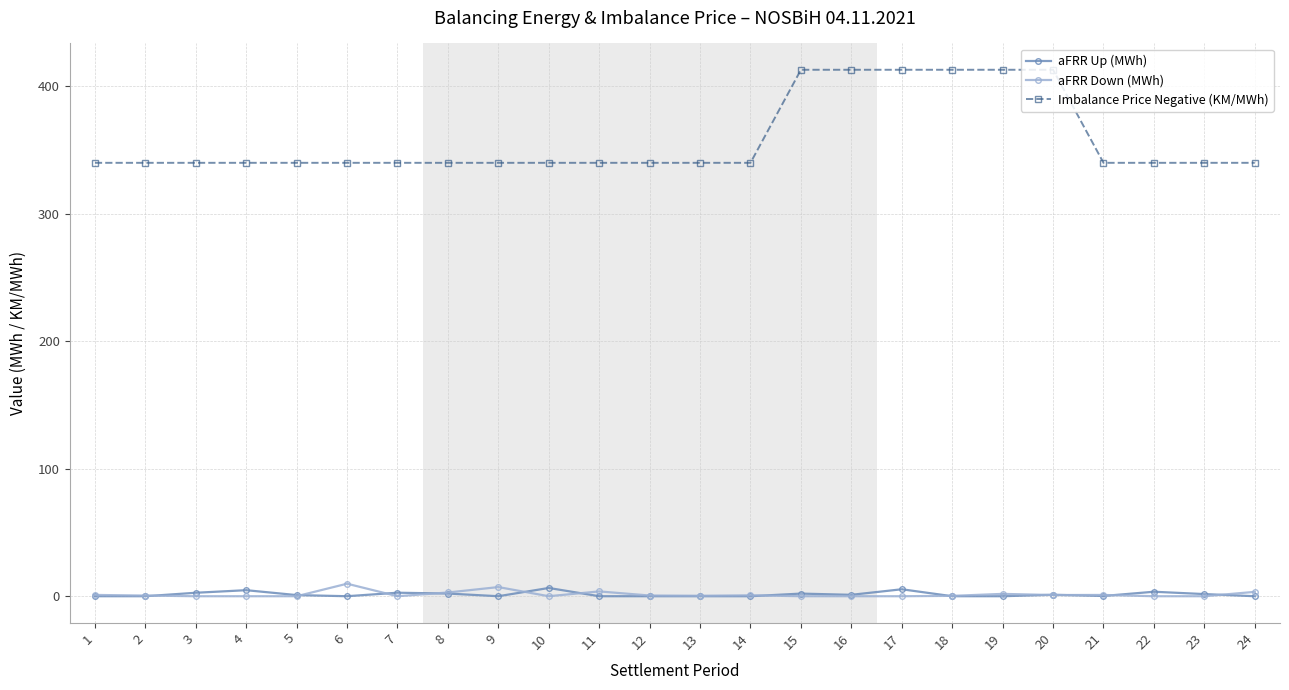

True or false: aFRR Down (MWh) has more than 0 interior local peaks.

True